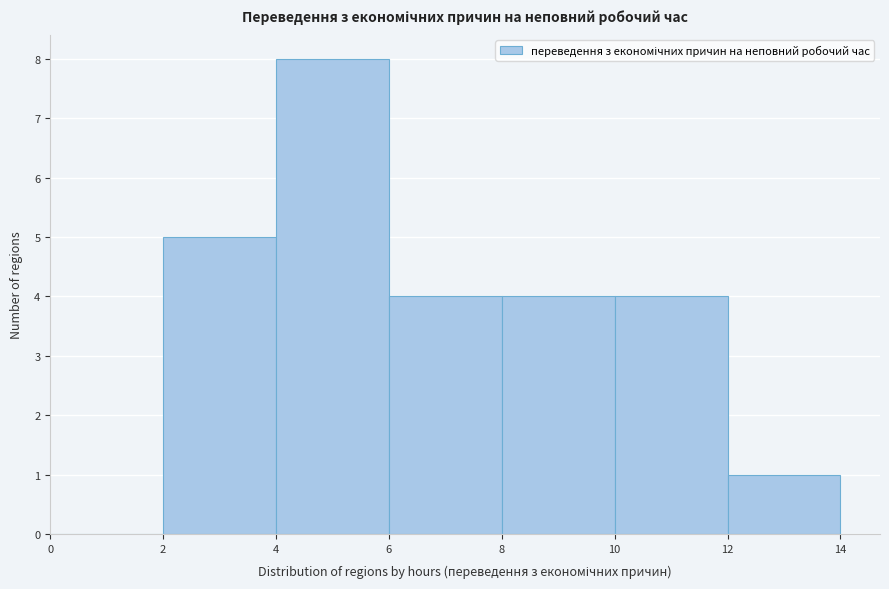

Reading left to right, list every bar in this chart as the range it spans on the x-axis followed by its height. The values are not printed on the chart, so give them approximately, as read against the axis.

0 to 2: 0
2 to 4: 5
4 to 6: 8
6 to 8: 4
8 to 10: 4
10 to 12: 4
12 to 14: 1